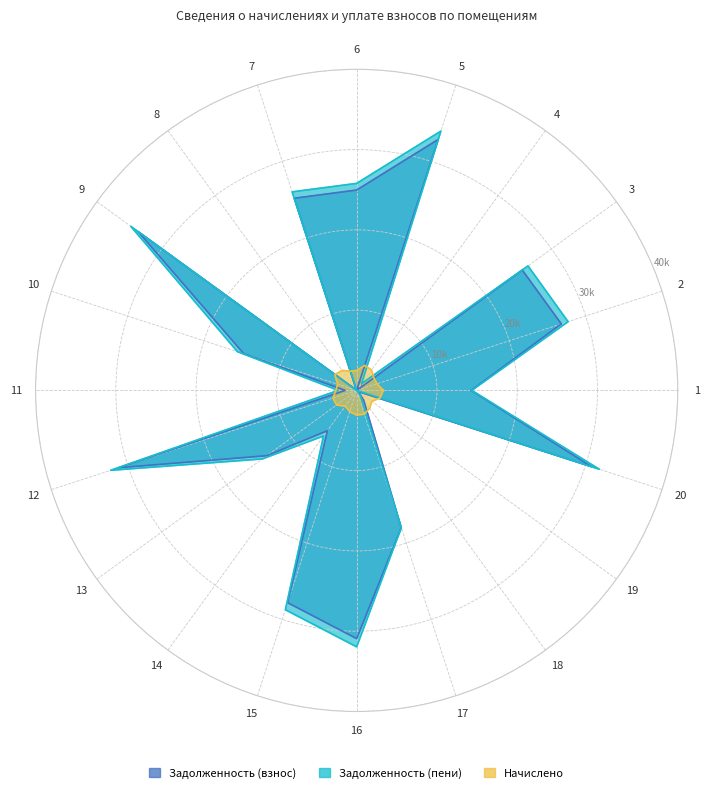

How many lines are shown in the chart?

3